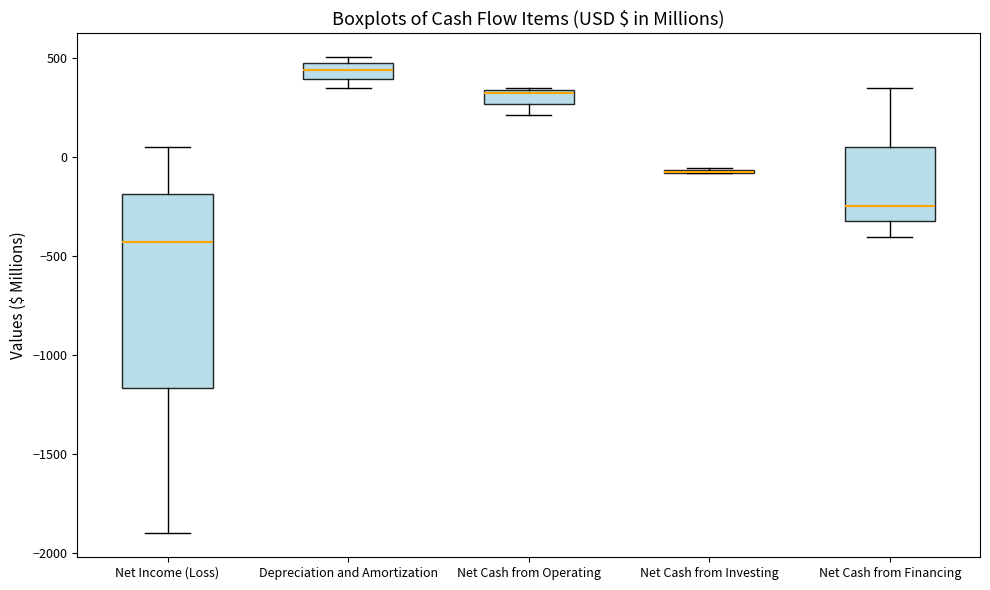

Which box is the tallest, from its lower edge to its upper edge?

Net Income (Loss)